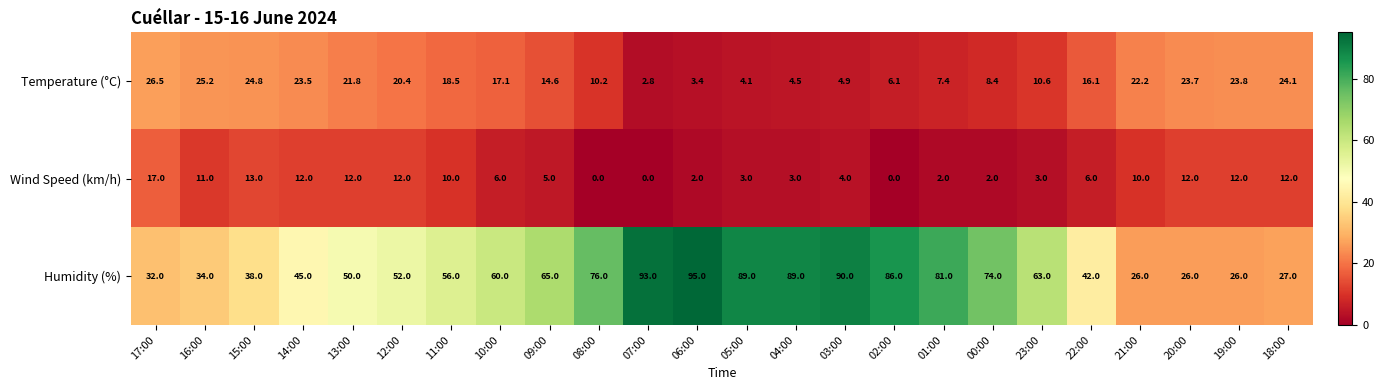

What is the lowest value of the Humidity (%) series?

26.0